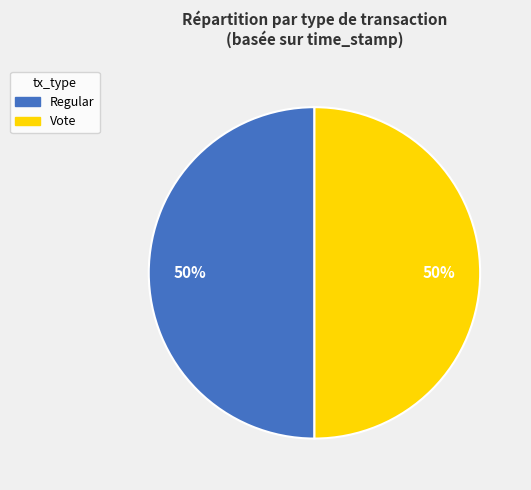

Is it true that Regular is 56% of the pie?

False